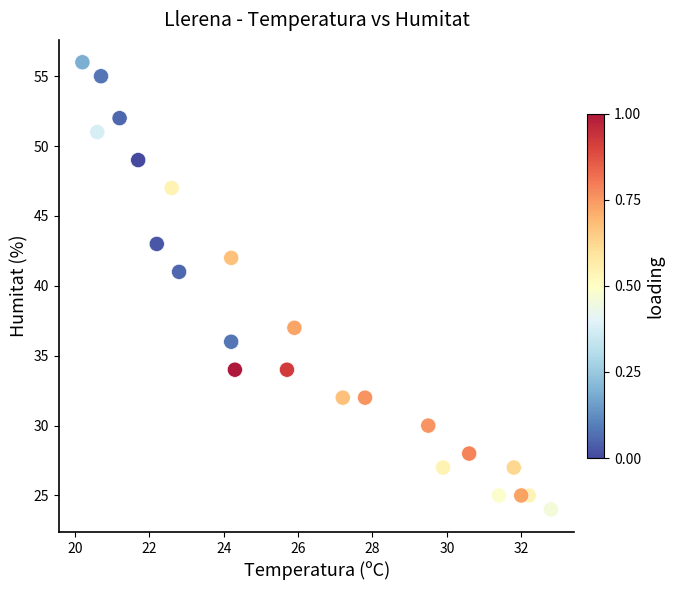

What Y value in the scatter plot is closest to 40?

41